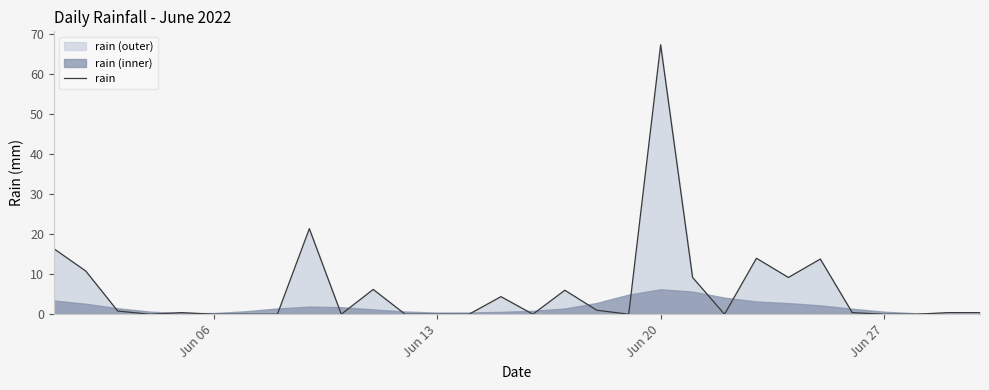

What is the highest value of the rain series?

67.4